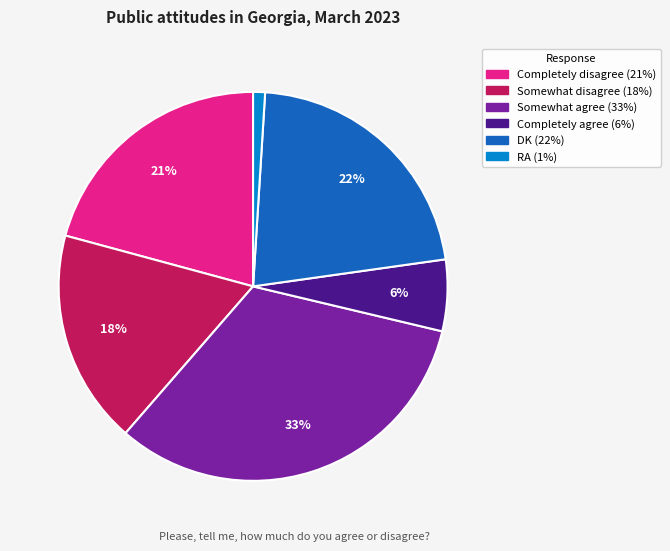

What is the largest slice in the pie chart?

Somewhat agree